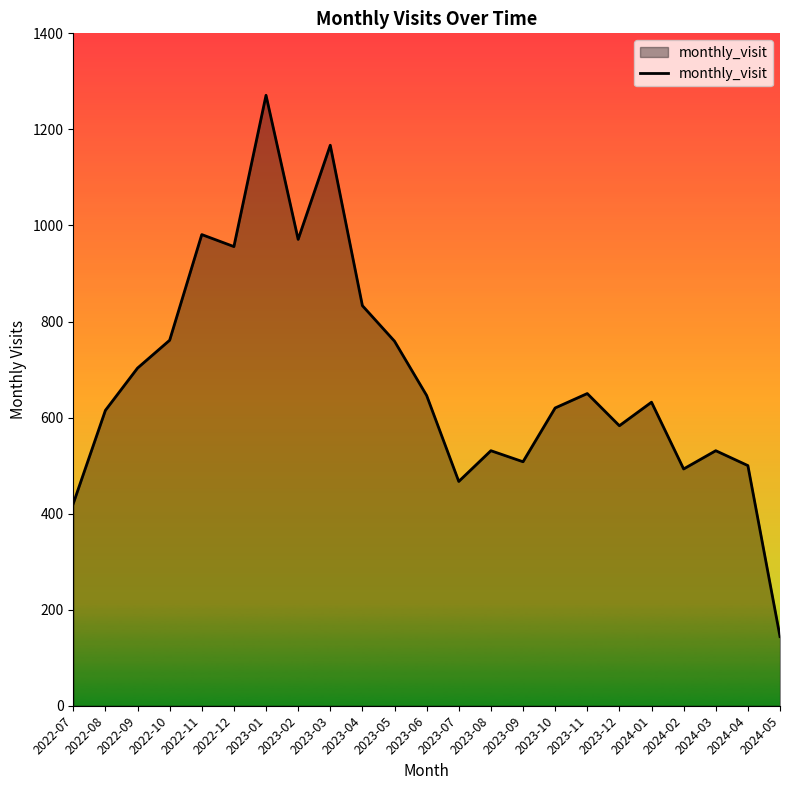

Approximately how many times larger is the value at 2022-11 compared to 2023-05?

1.3